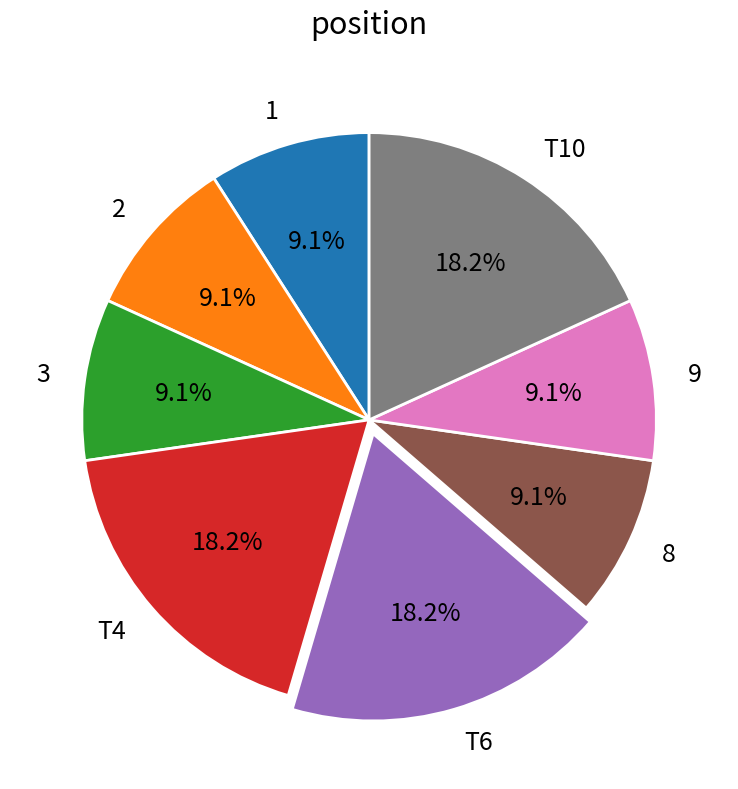

Does 1 represent more than half of the total?

No